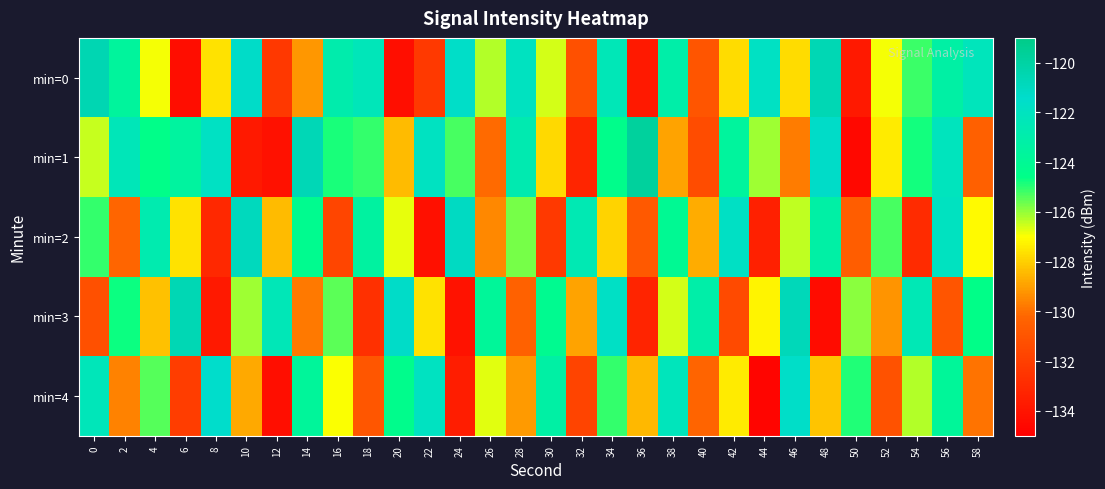

At which category does the chart reach its peak across all series?

36